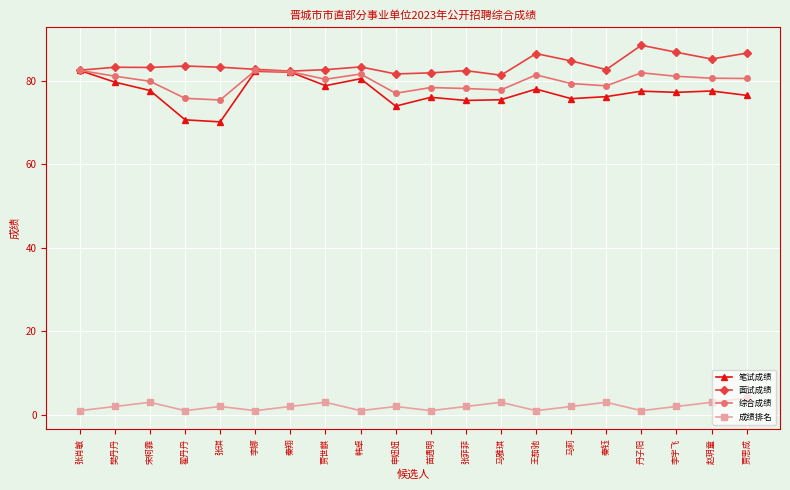

What is the label of the 19th point from the right?

樊丹丹